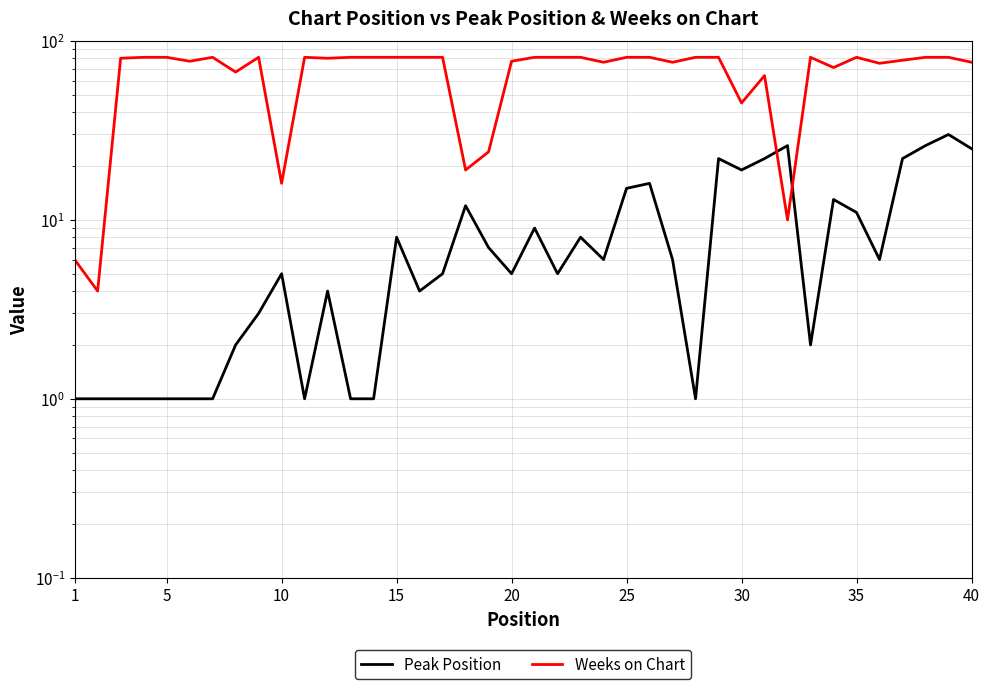

Which series has the largest total across all categories?

Weeks on Chart